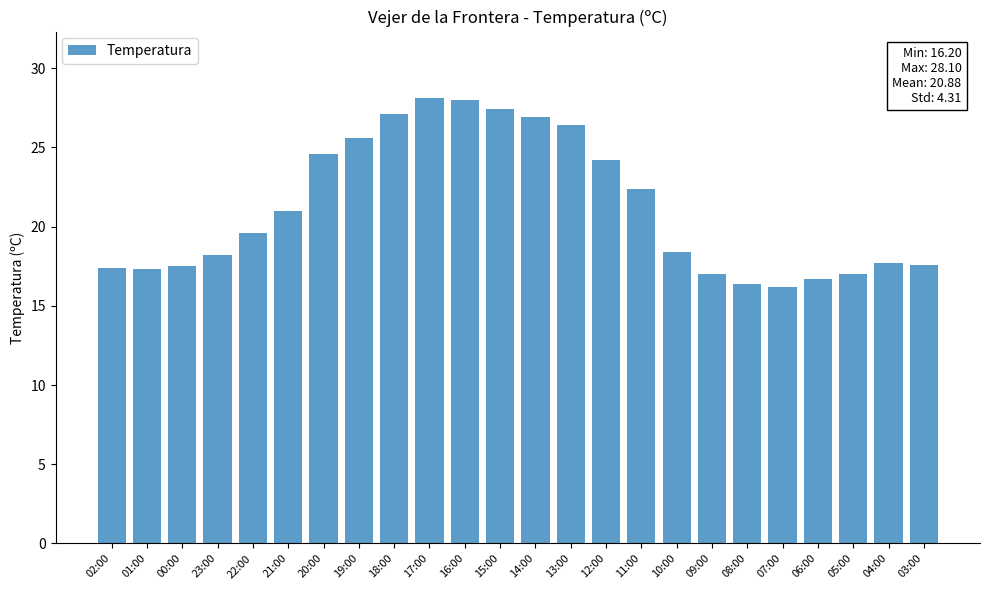

What value does the data have at 11:00?

22.4